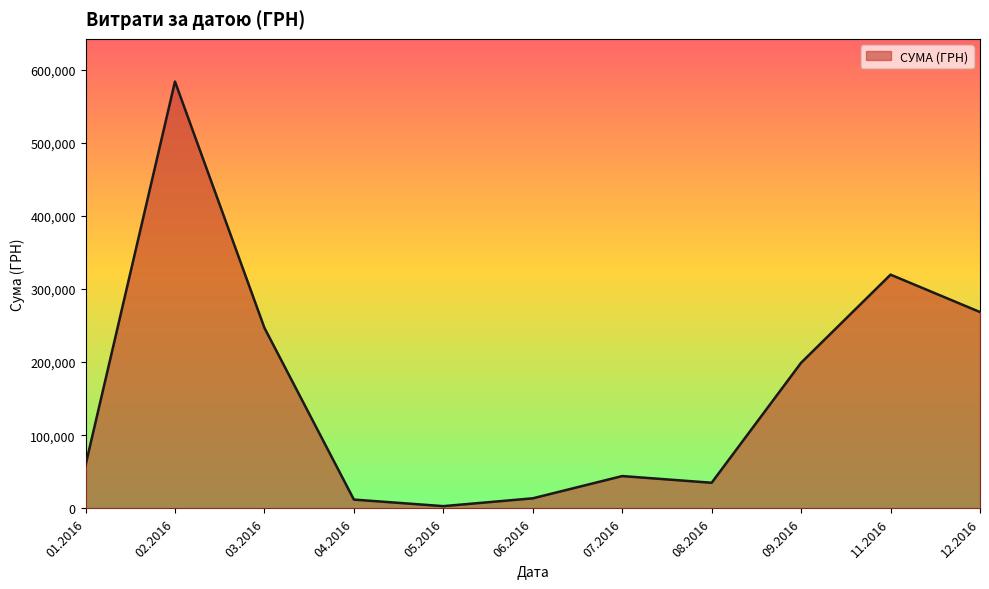

The value at 03.2016 is 350812.1. True or false?

False